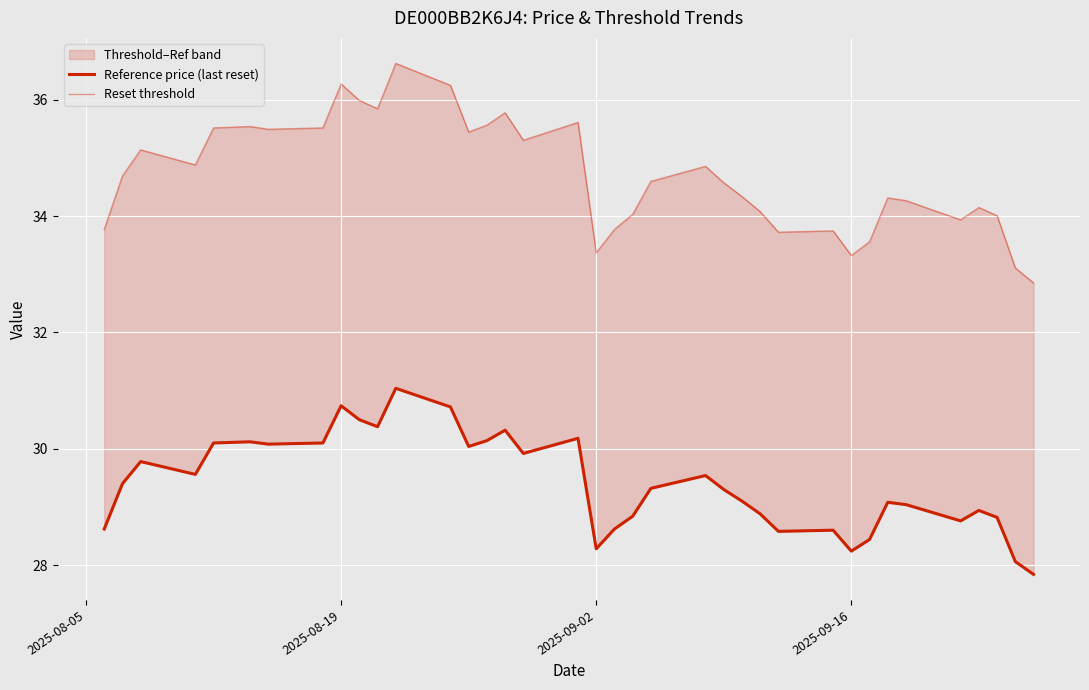

True or false: Reference price (last reset) and Reset threshold cross at least once.

False